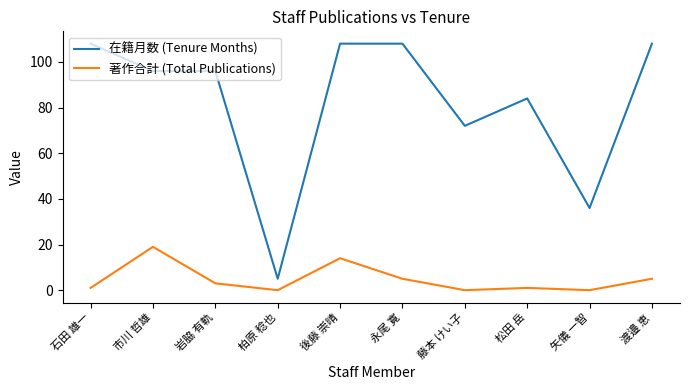

What are all the series names shown in the legend?

在籍月数 (Tenure Months), 著作合計 (Total Publications)